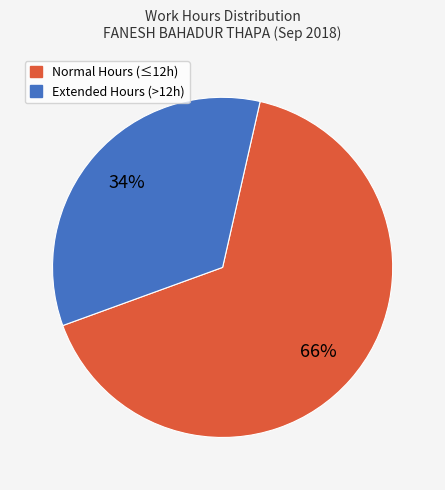

To the nearest percent, what is the average slice percentage?

50%